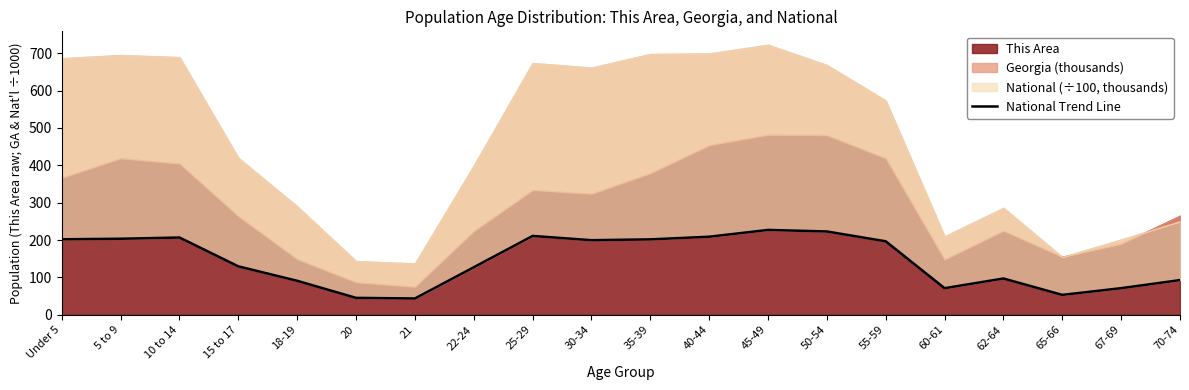

At which category does the chart reach its peak across all series?

45-49